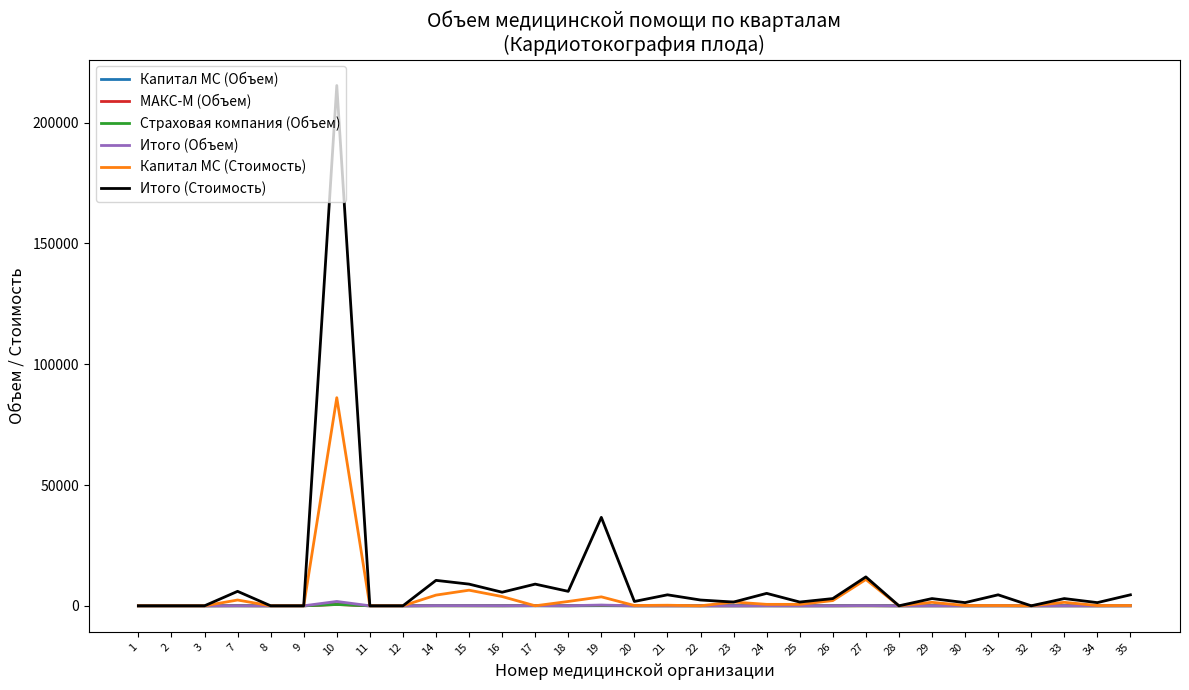

What is the difference between the Капитал МС (Стоимость) values at 33 and 21?

1197